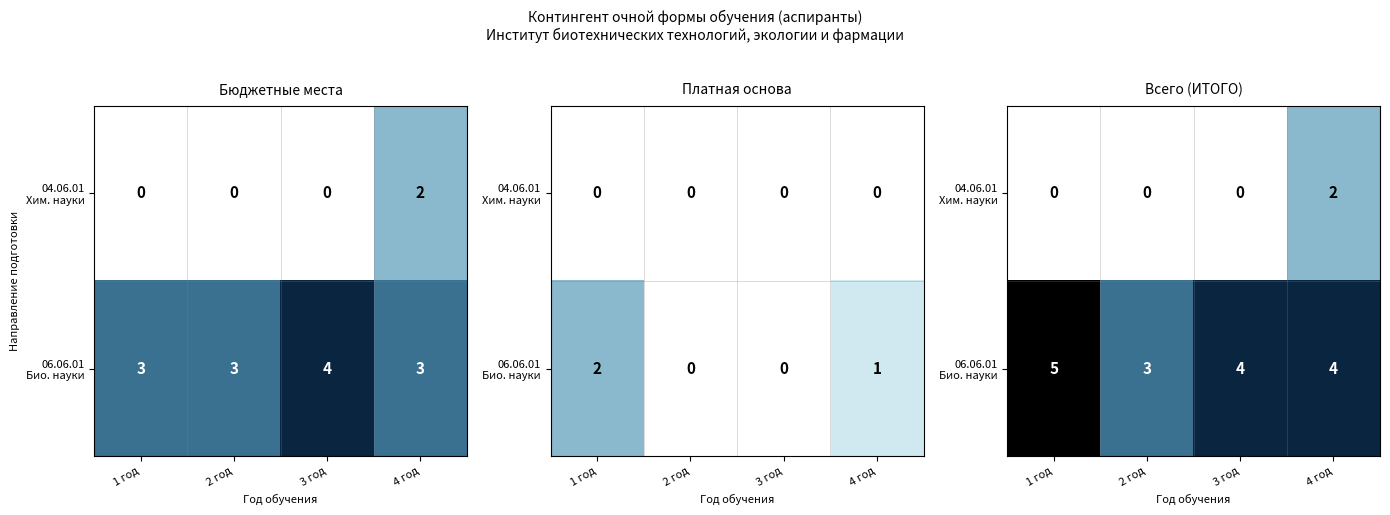

What is the difference between the 04.06.01 Хим. науки values at 2 год and 4 год?

2